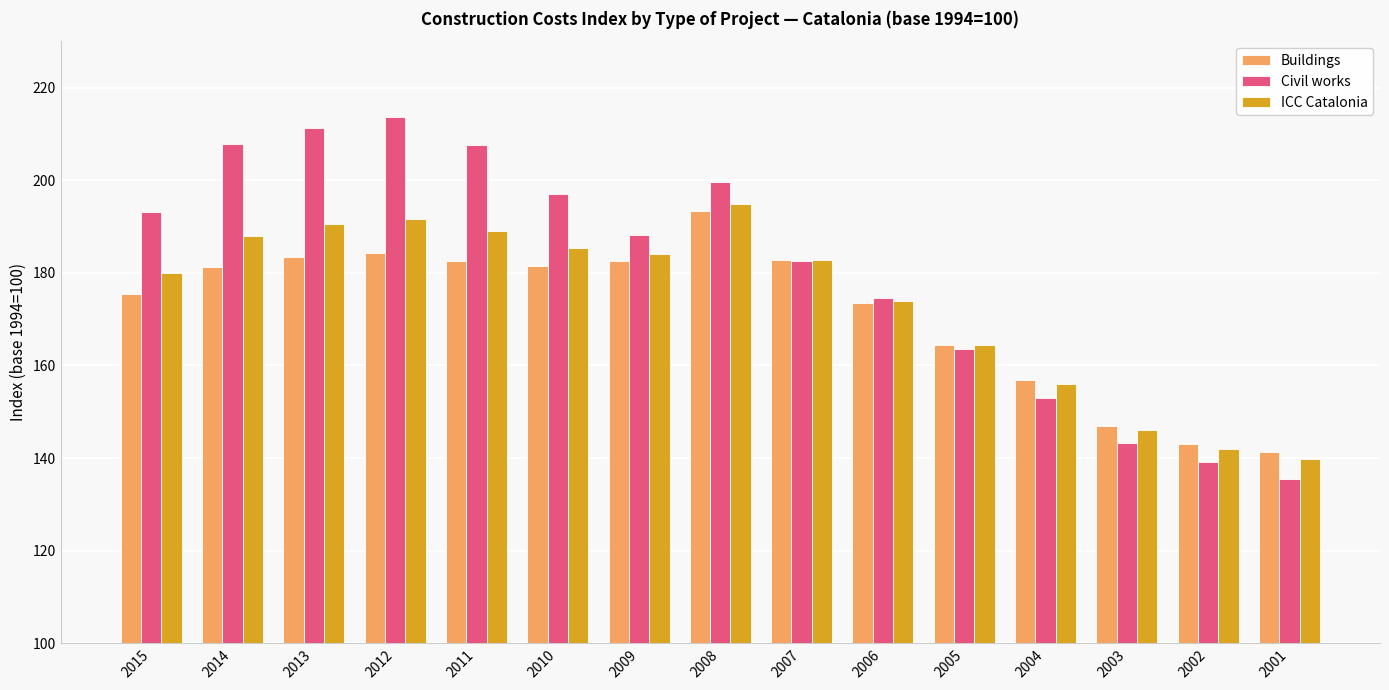

Which category has the lowest value in the ICC Catalonia series?

2001